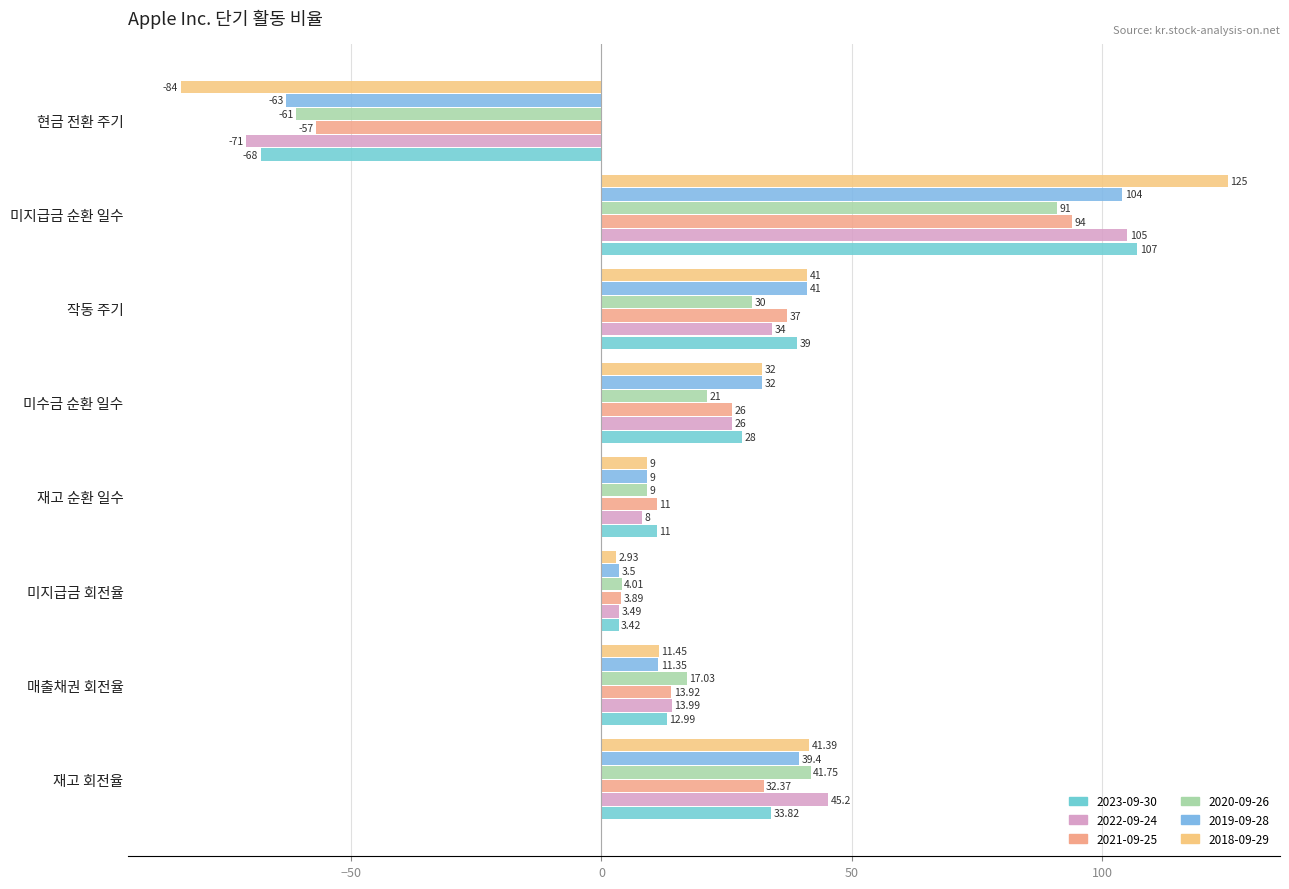

Count the number of data series in this chart.

6